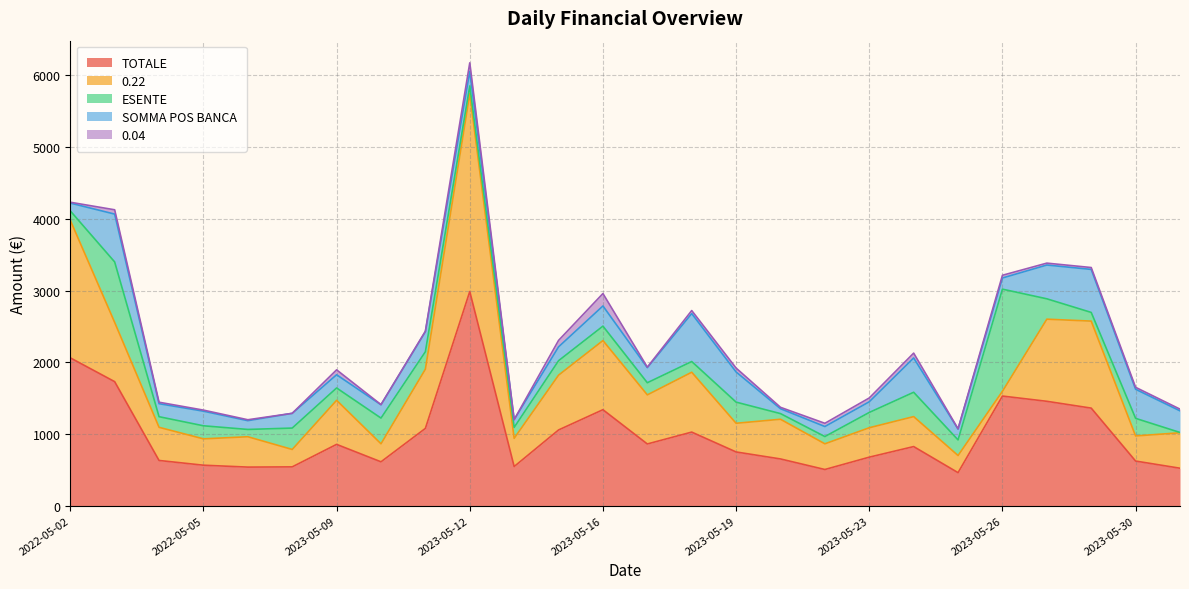

How many lines are shown in the chart?

5